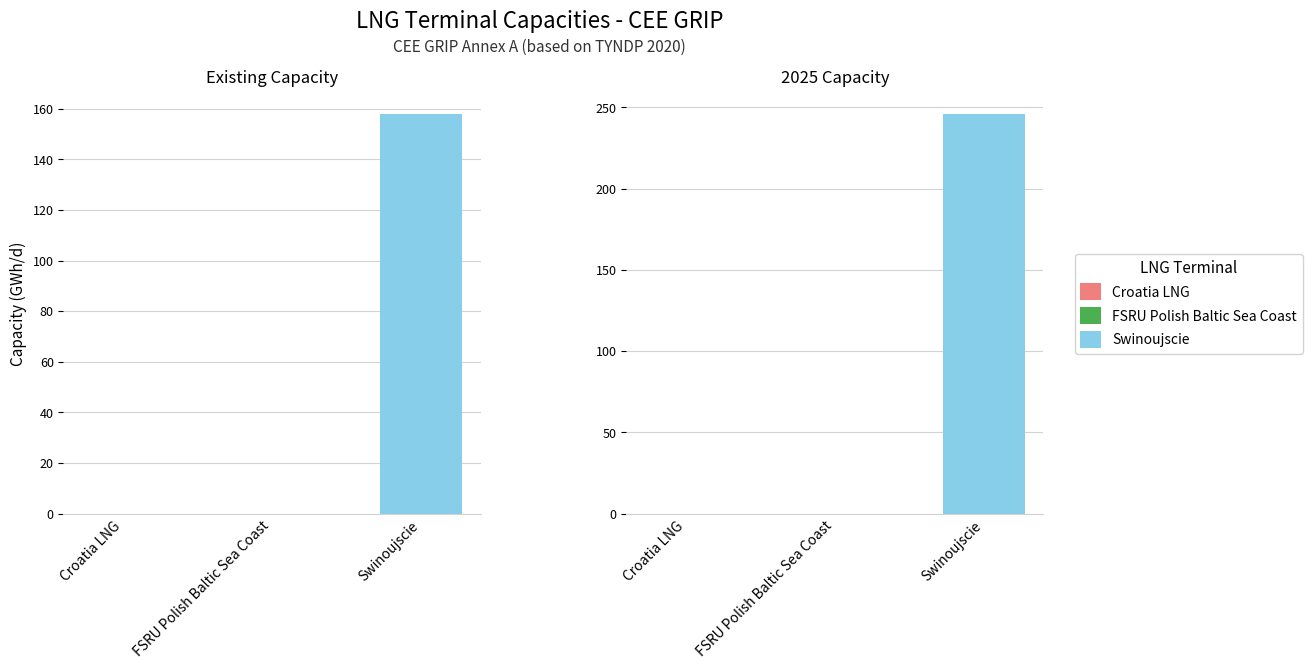

Count the Existing values in the range 0 to 158.

3